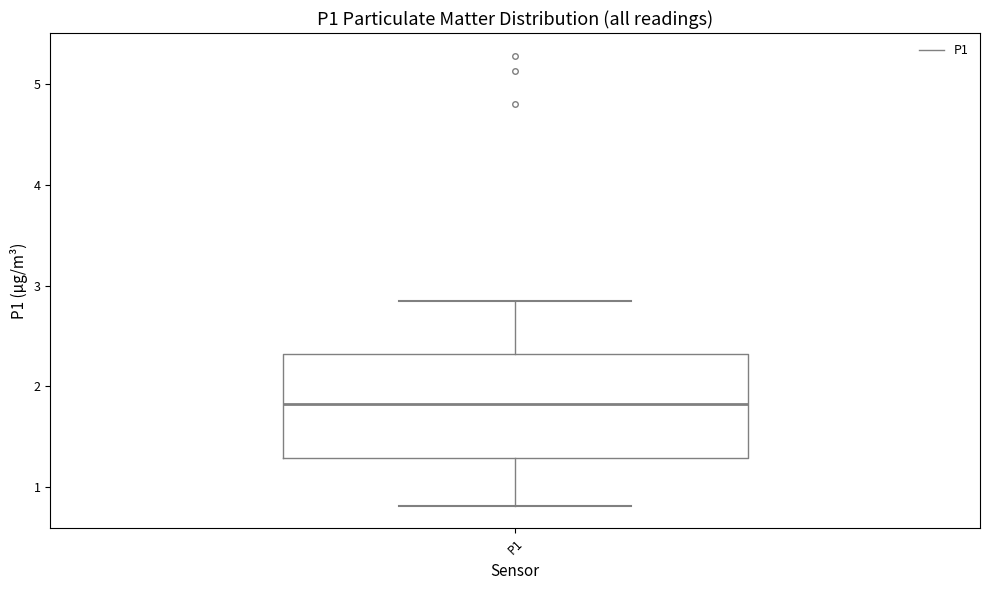

Read this box plot against the y-axis: the position of the median line, the range covered by the box, and the ends of both whiskers. The values are not printed on the chart, so give them approximately, as read against the axis.

median 1.8, box 1.3 to 2.3, whiskers 0.8 to 2.9